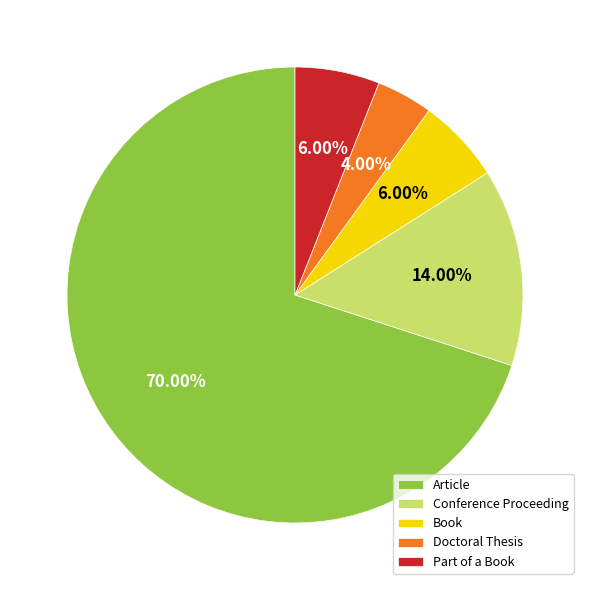

Which has a higher value, Article or Part of a Book?

Article